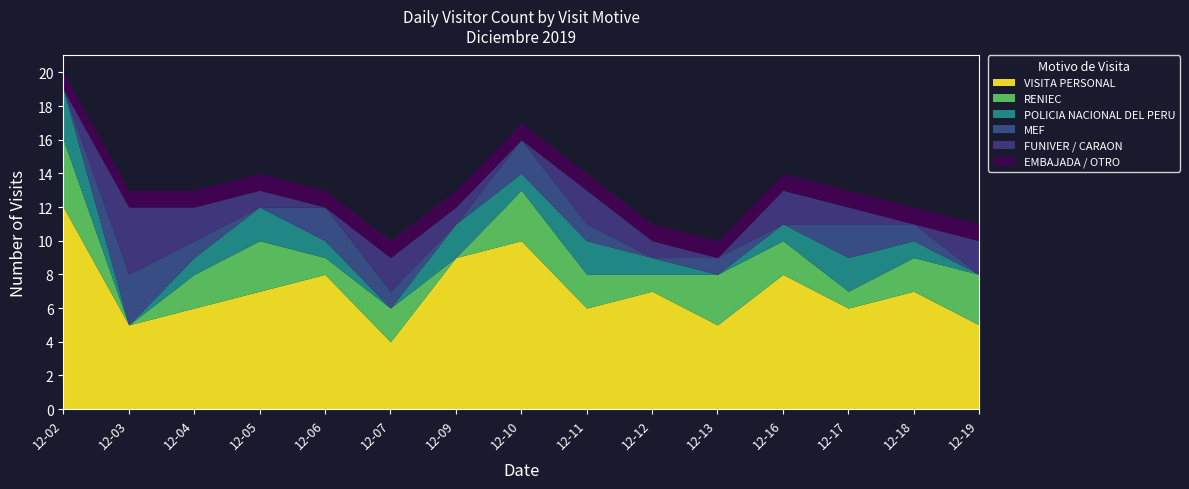

At how many categories does at least one series exceed 2?

15